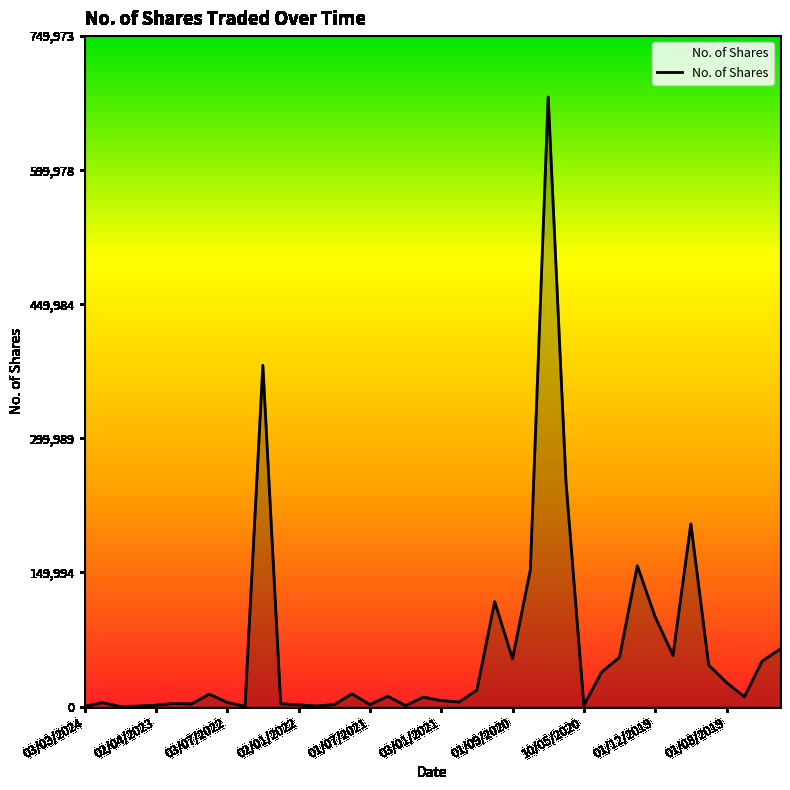

What is the maximum value for No. of Shares?

681794